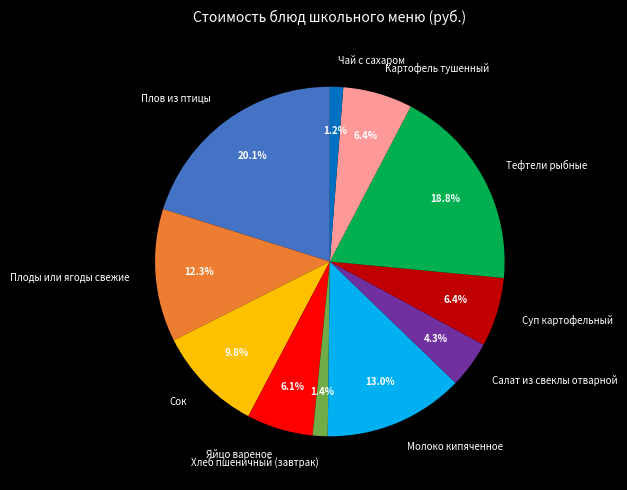

True or false: Суп картофельный accounts for 6% of the total.

True